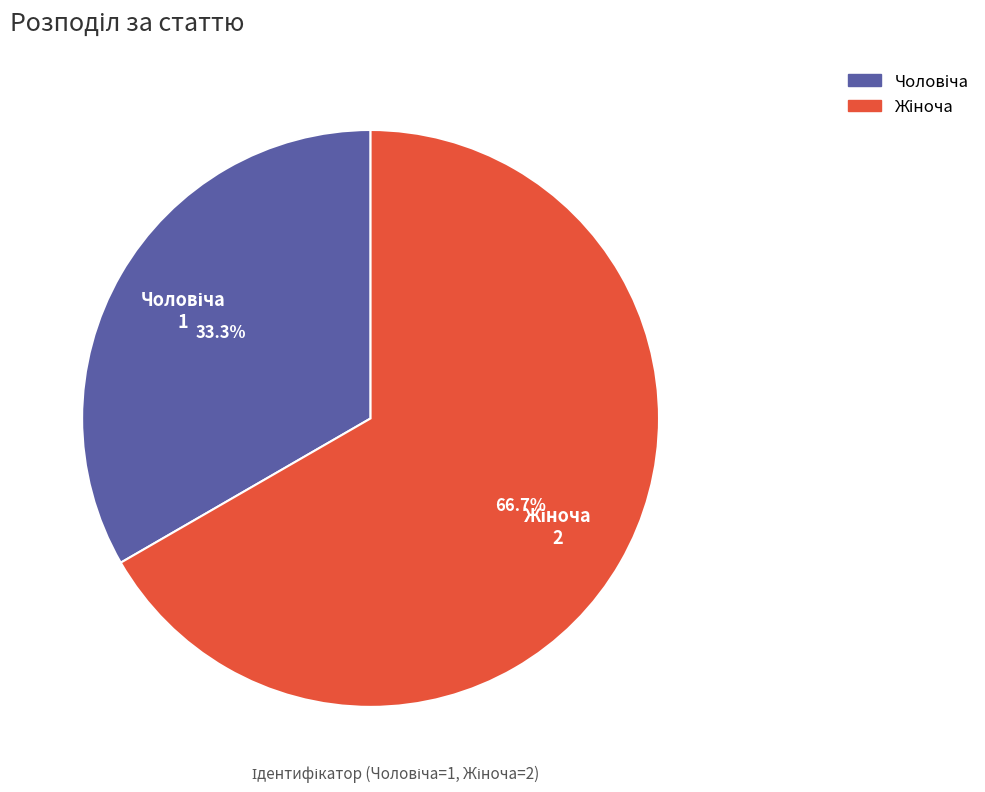

Is there a majority slice in this chart?

Yes